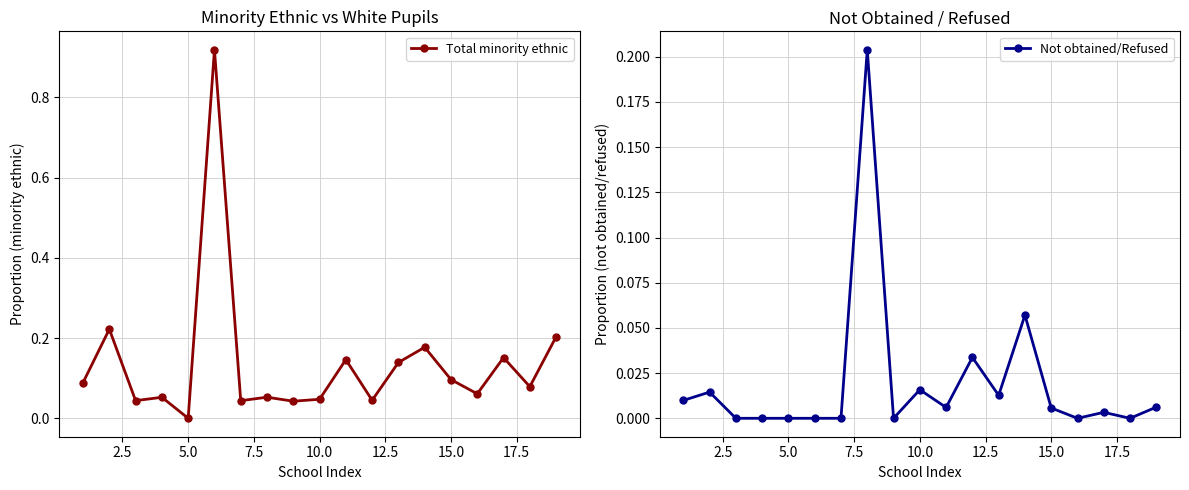

At which label does Total minority ethnic reach its minimum?

5.0